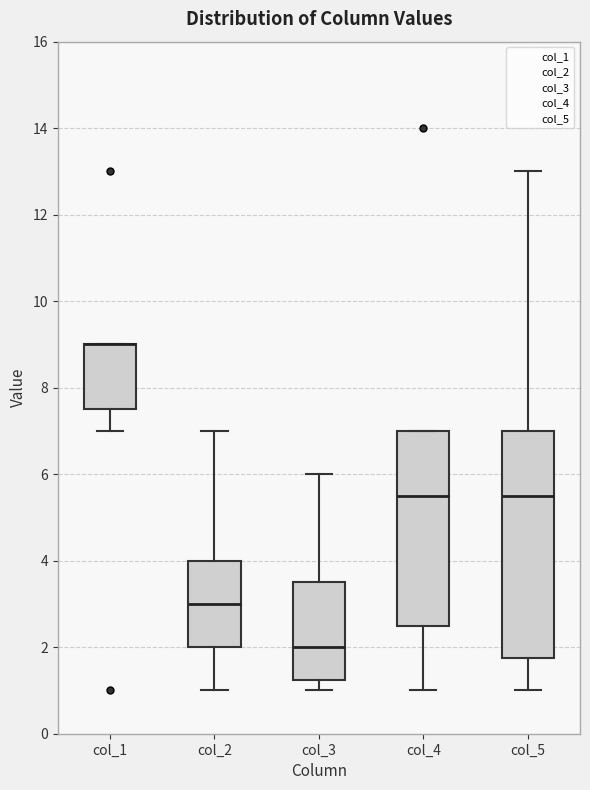

Where does the median line of the box for col_2 sit on the y-axis? The values are not printed on the chart, so give them approximately, as read against the axis.

3.0